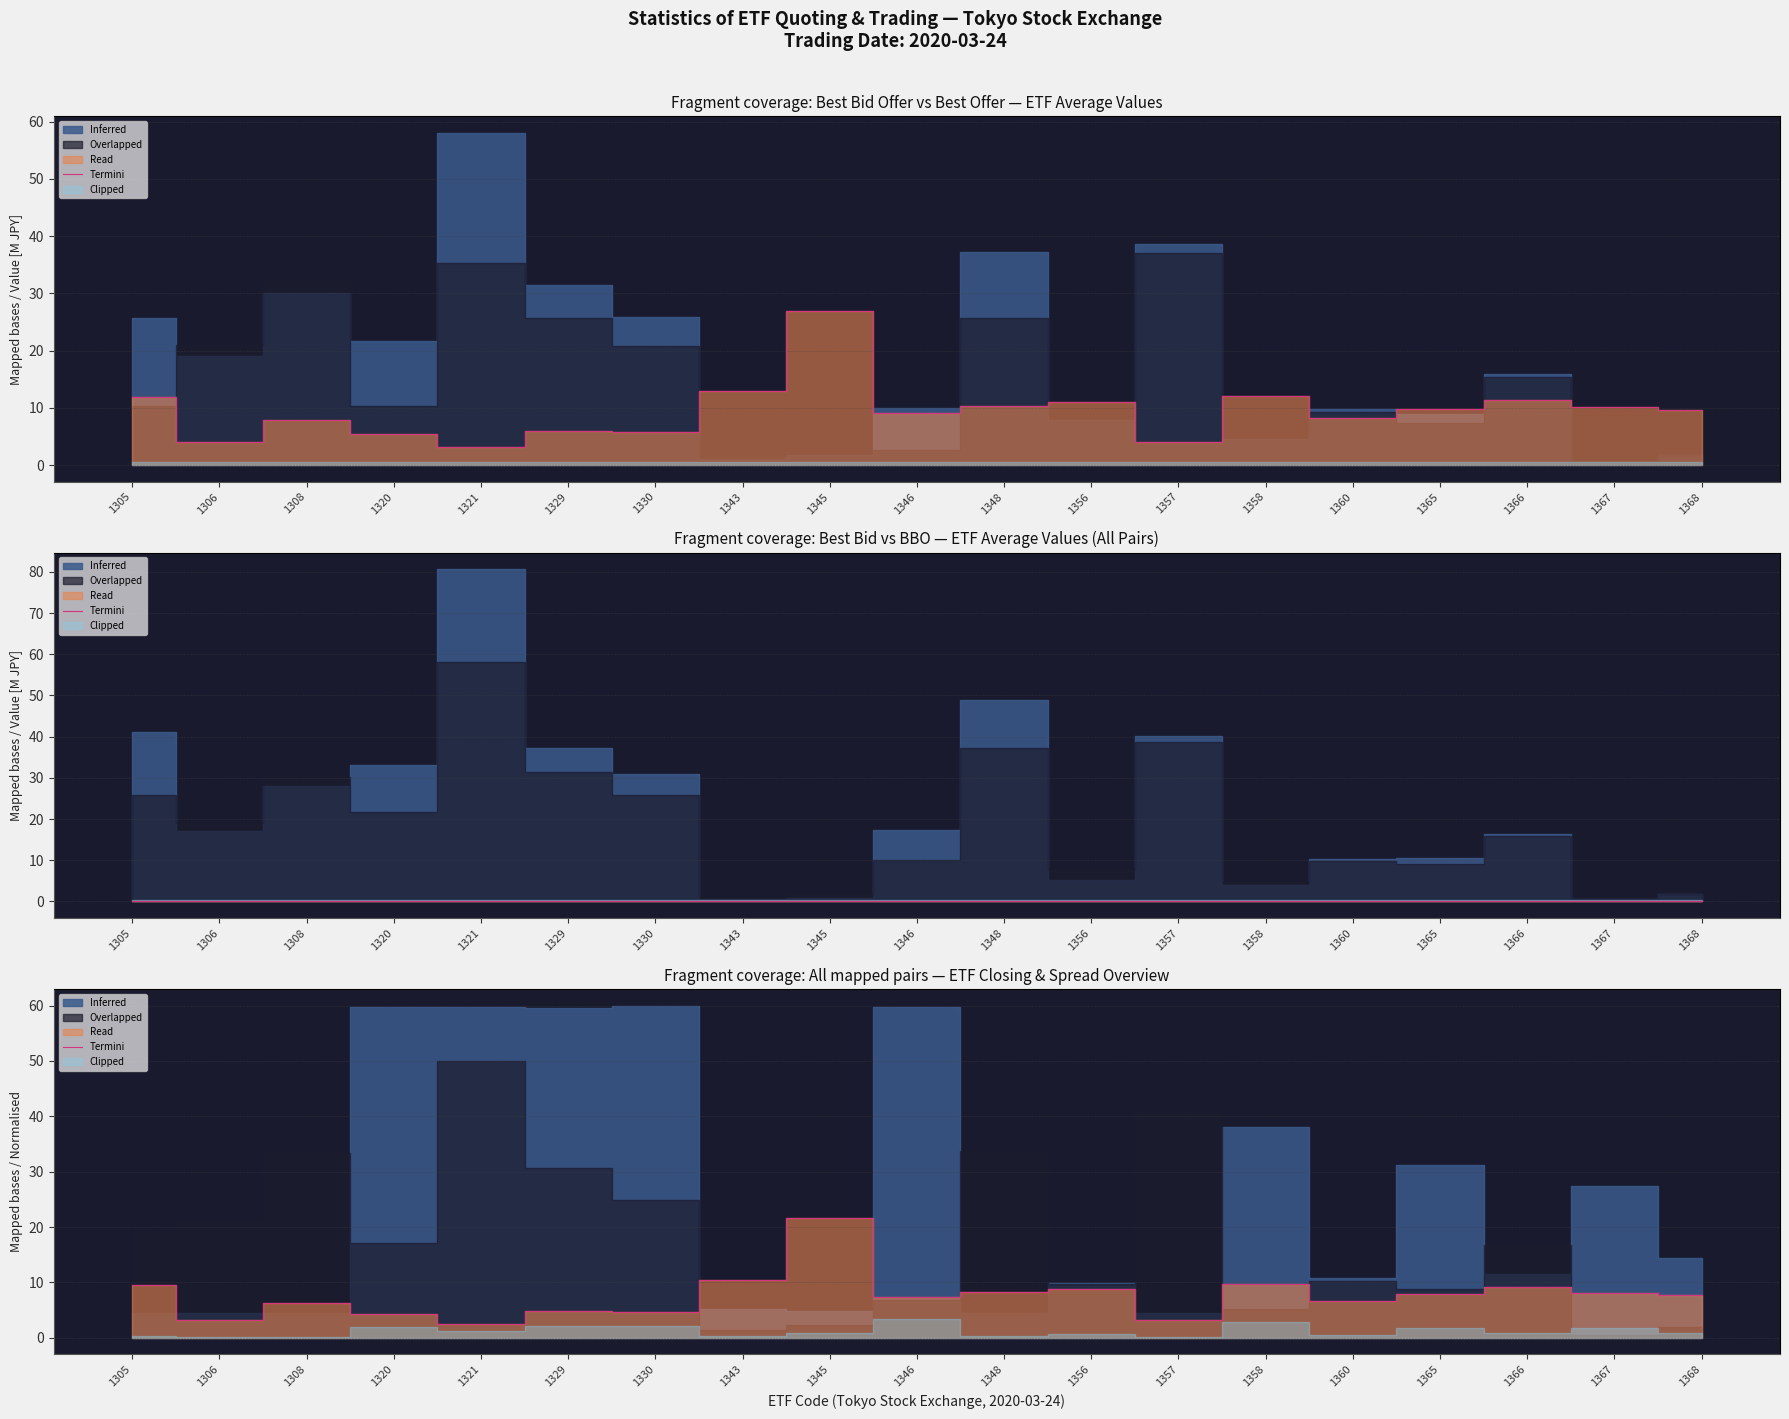

What is the average value of the Termini (Spread bps line) series?

9.5